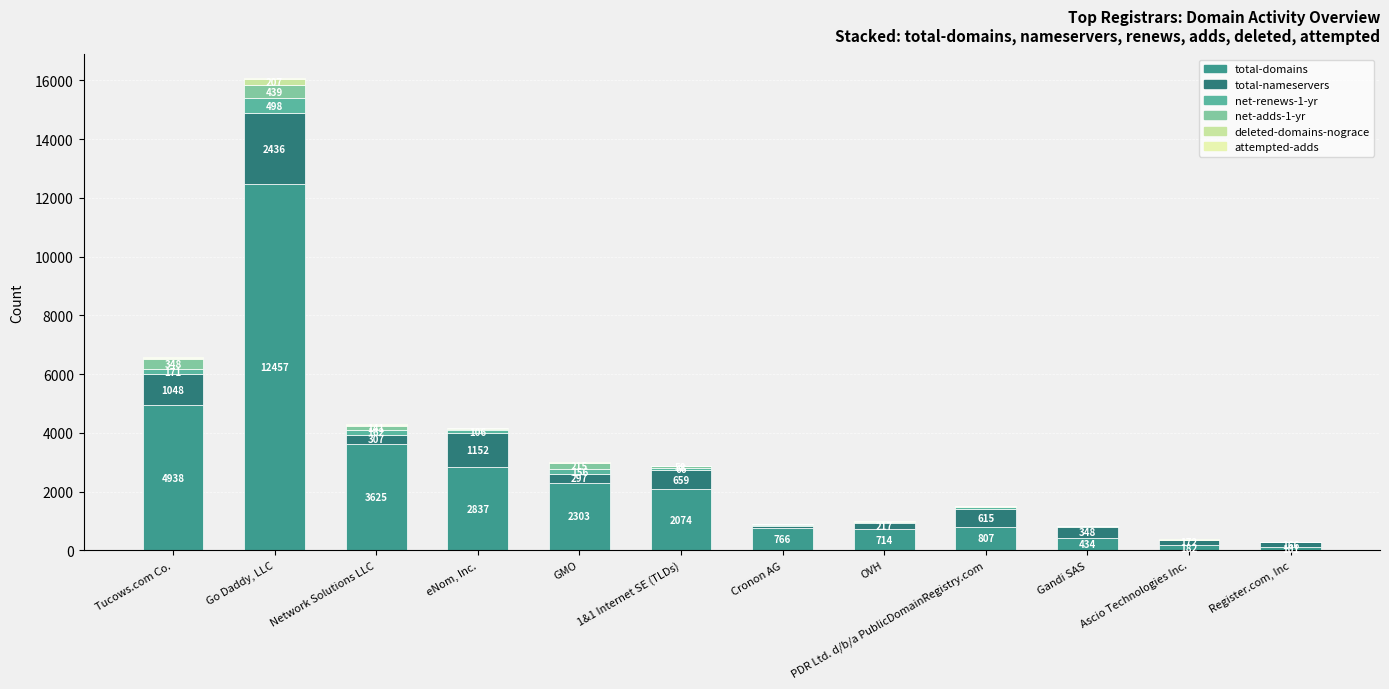

Are the bars grouped side by side (vs. stacked)?

No